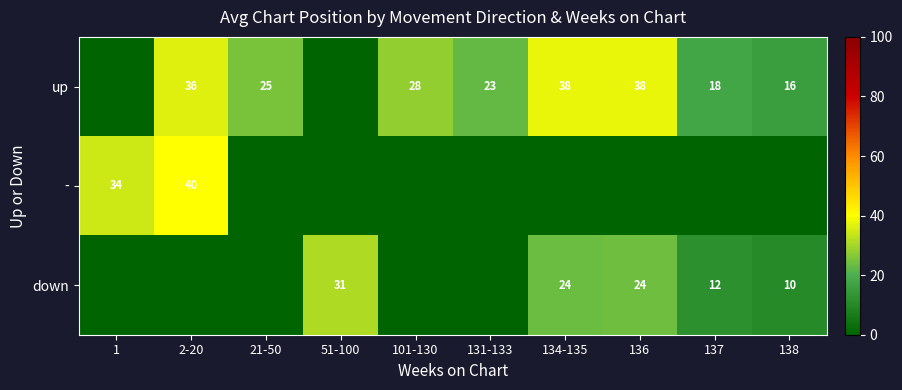

The up series shows 37.9 at 101-130. True or false?

False